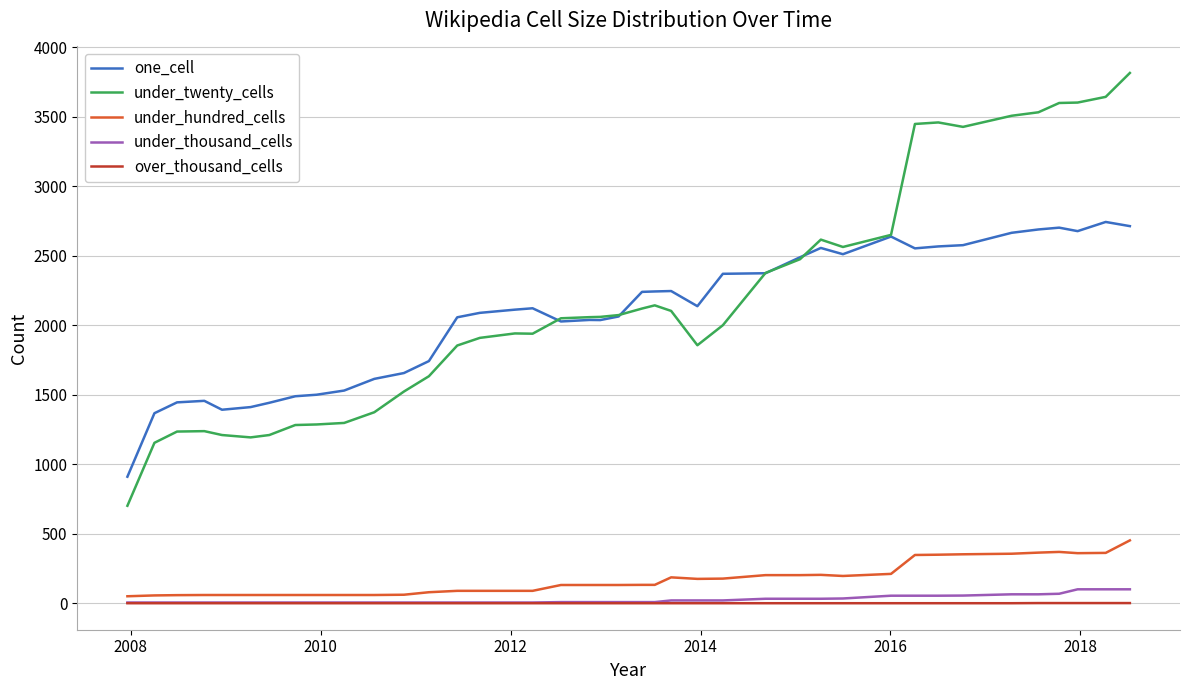

What is the greatest value displayed?

3815